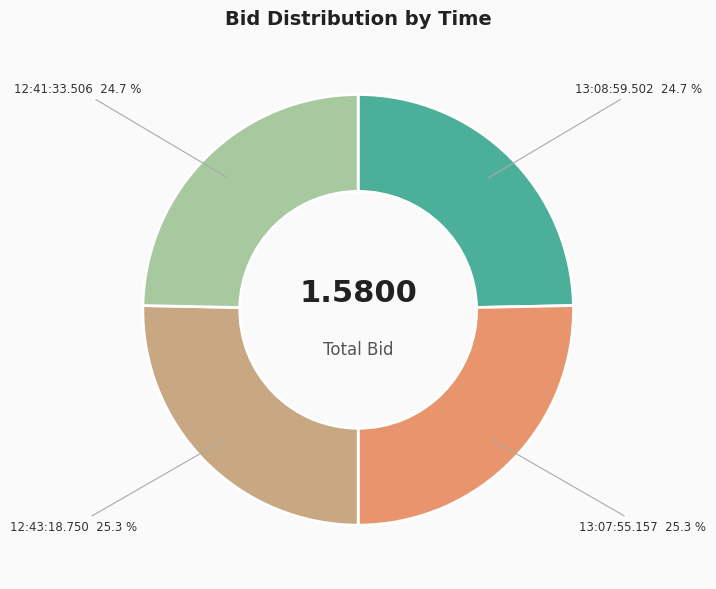

Is there a majority slice in this chart?

No